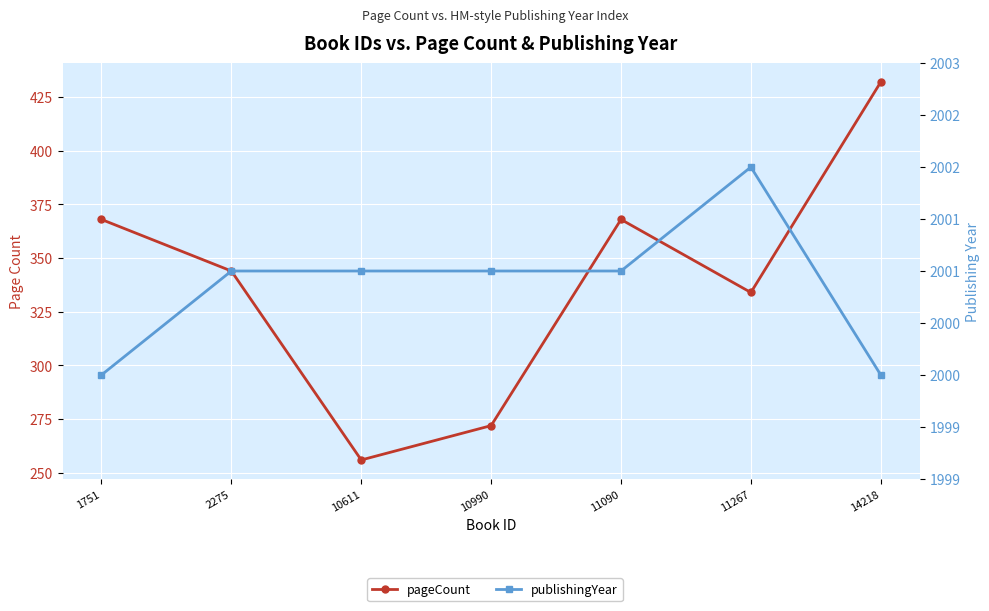

What is the highest value of the publishingYear series?

2002